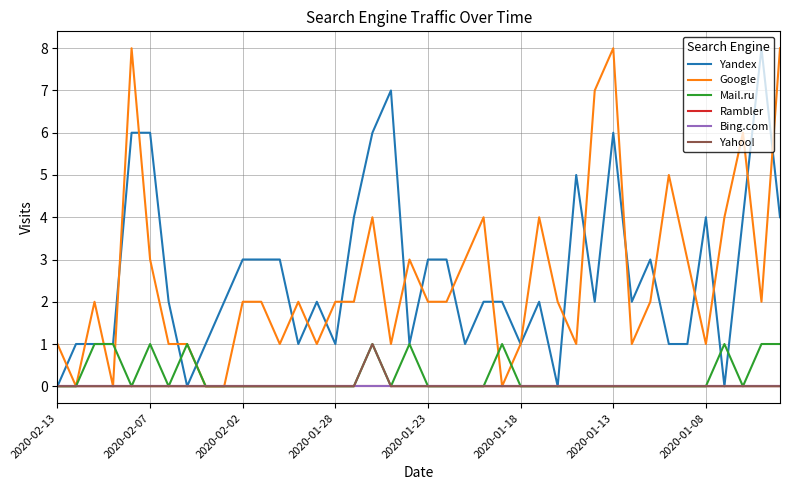

List the labels in order of Bing.com value, largest first.

2020-02-13, 2020-02-07, 2020-02-02, 2020-01-28, 2020-01-23, 2020-01-18, 2020-01-13, 2020-01-08, 8, 9, 10, 11, 12, 13, 14, 15, 16, 17, 18, 19, 20, 21, 22, 23, 24, 25, 26, 27, 28, 29, 30, 31, 32, 33, 34, 35, 36, 37, 38, 39